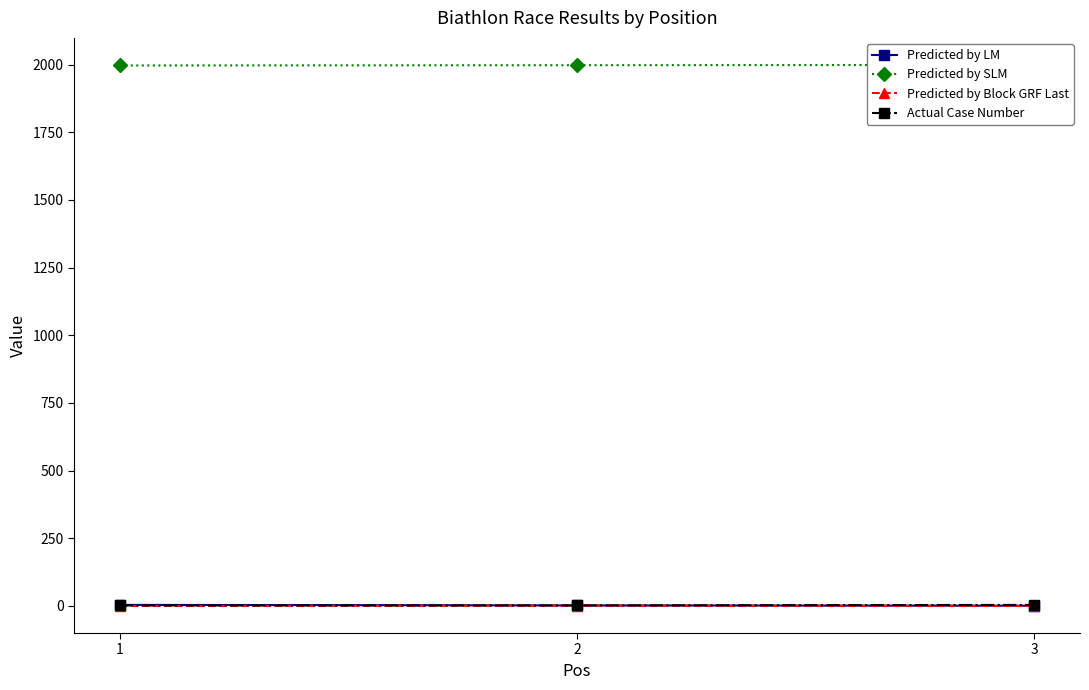

At which label does Predicted by SLM first exceed 1998?

3